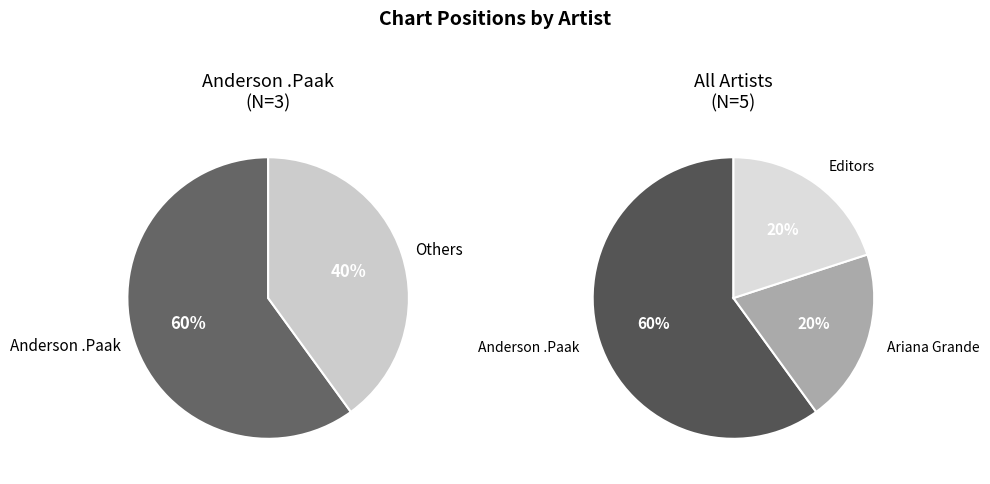

To the nearest percent, what is the combined percentage of Anderson .Paak (Mansa Musa) and Ariana Grande (bloodline)?

40%